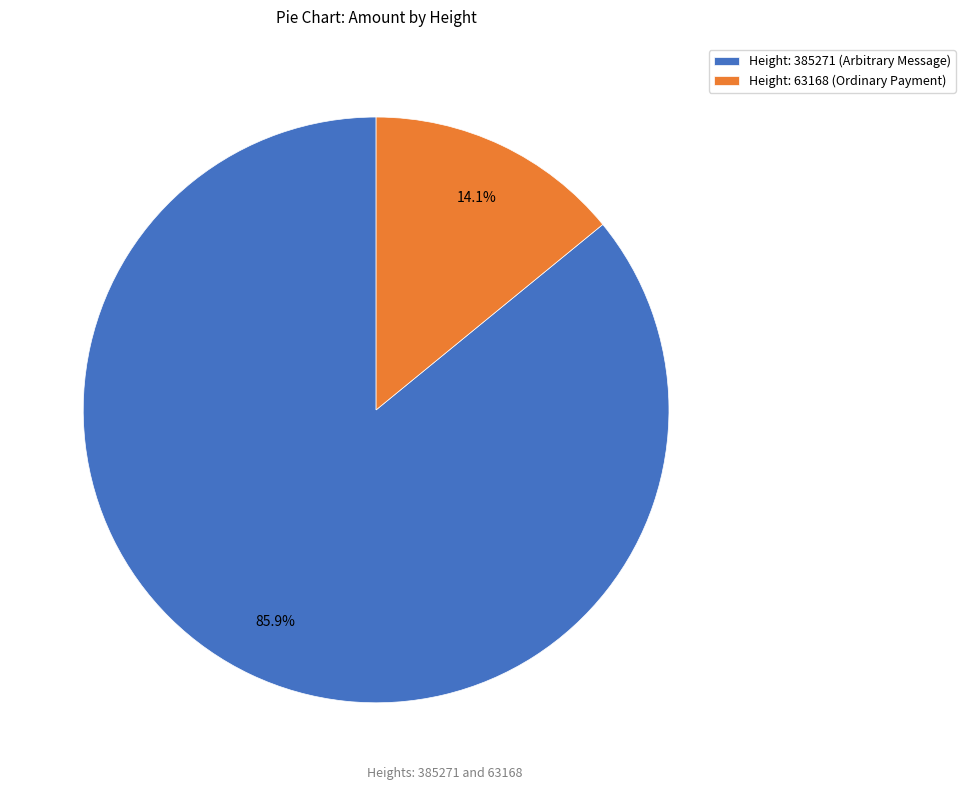

Count the number of slices in the pie.

2